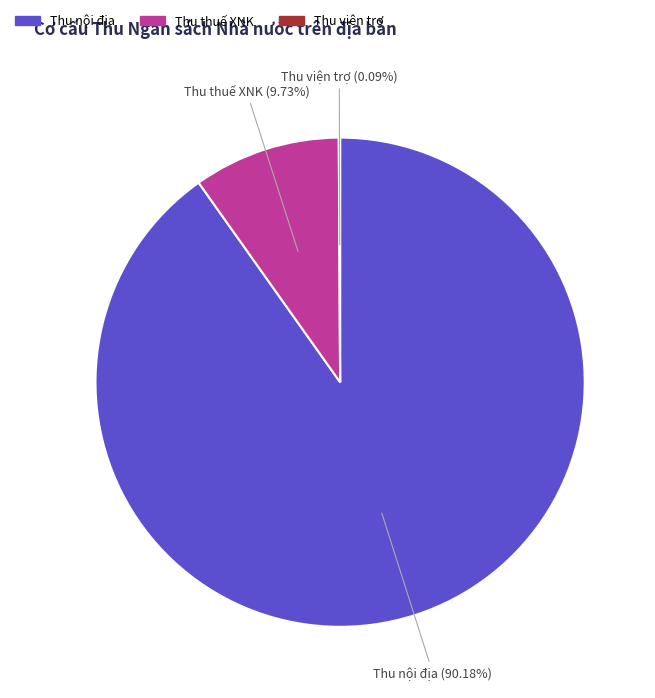

Which has a higher value, Thu nội địa or Thu thuế XNK?

Thu nội địa